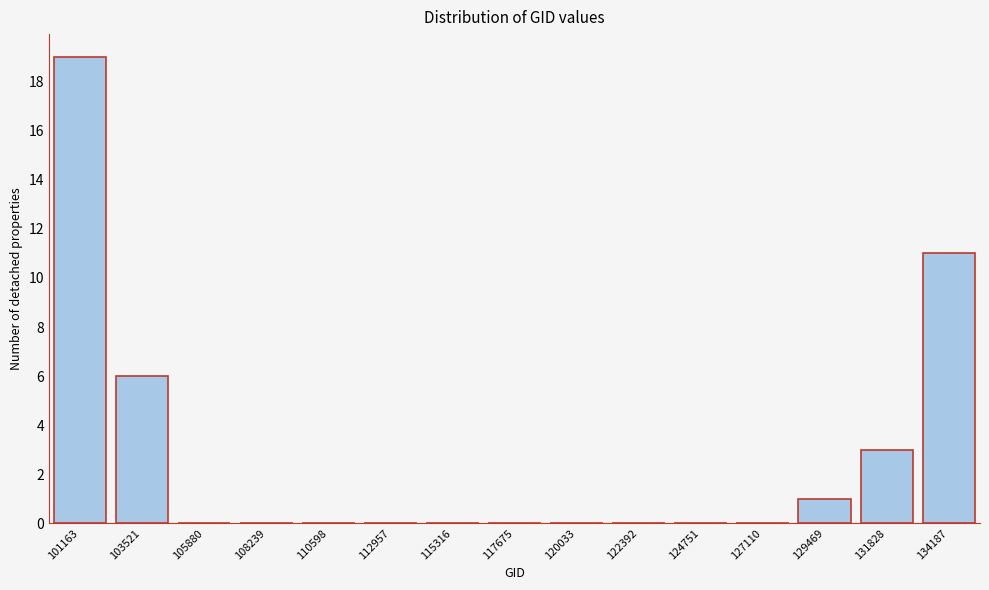

Reading left to right, extract all data points from this chart.

101163=19	103521=6	105880=0	108239=0	110598=0	112957=0	115316=0	117675=0	120033=0	122392=0	124751=0	127110=0	129469=1	131828=3	134187=11